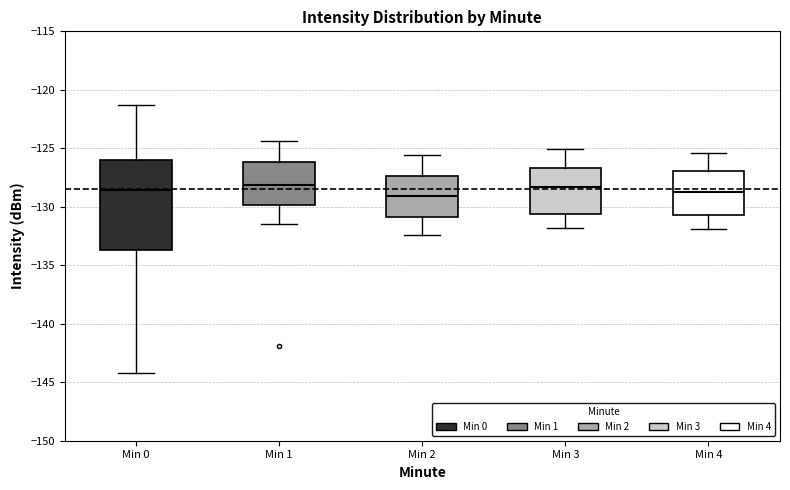

Comparing the boxes themselves (not the whiskers), which one is the tallest?

Min 0